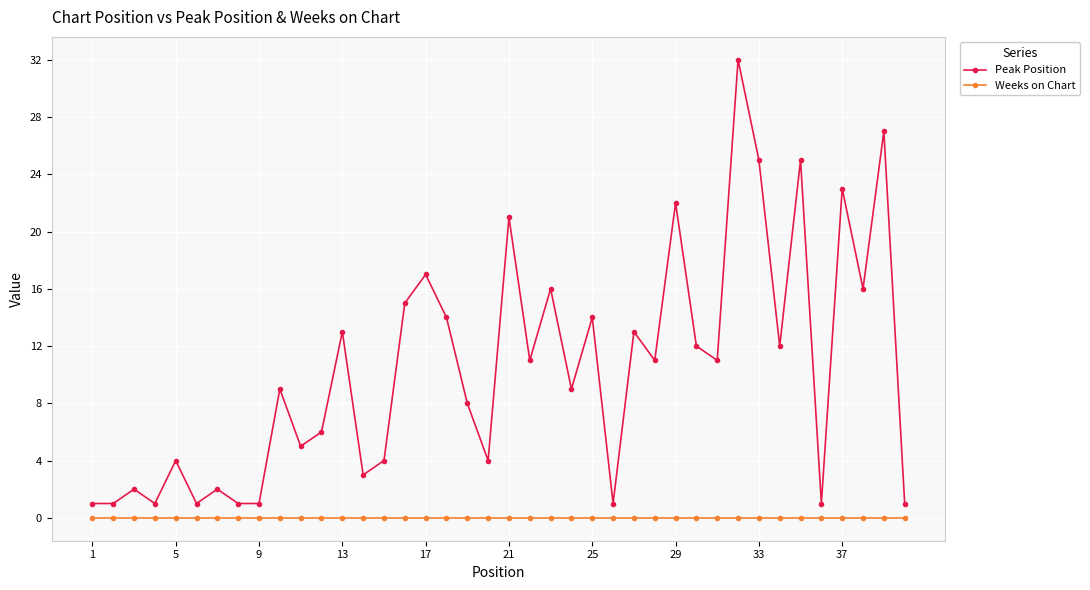

True or false: Weeks on Chart and Peak Position intersect in this chart.

False